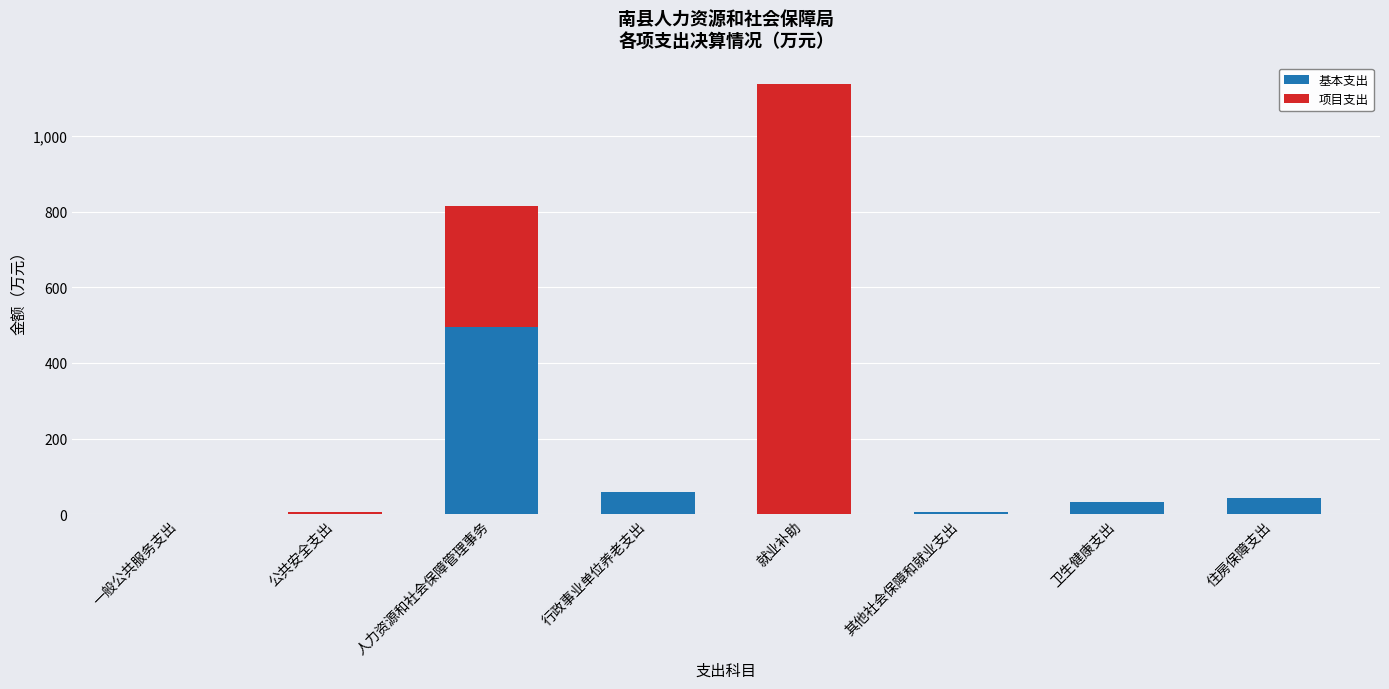

What is the sum of all 基本支出 values?

634.3